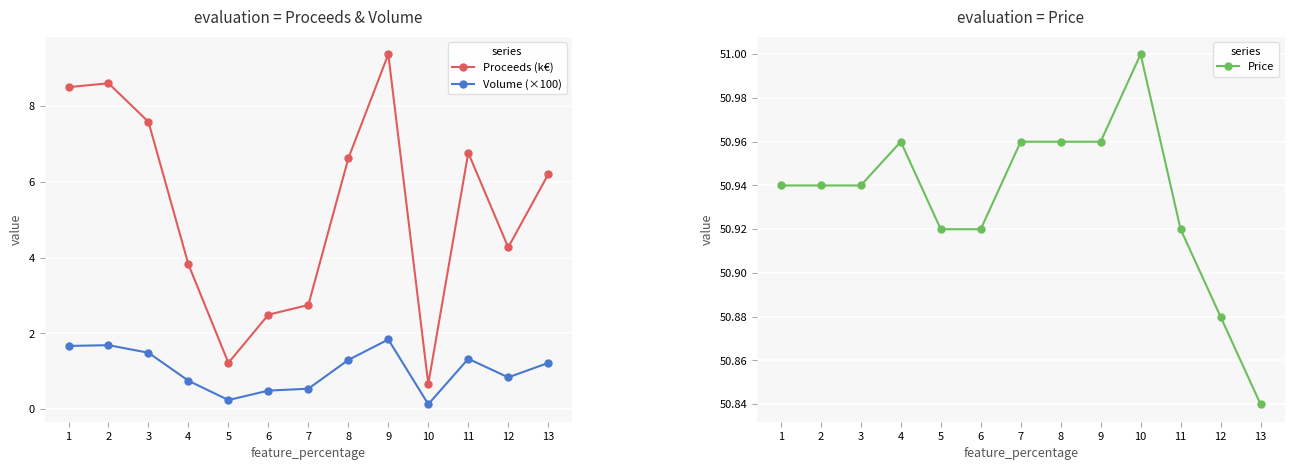

Which series changed the most between 4 and 6?

Proceeds (k€)